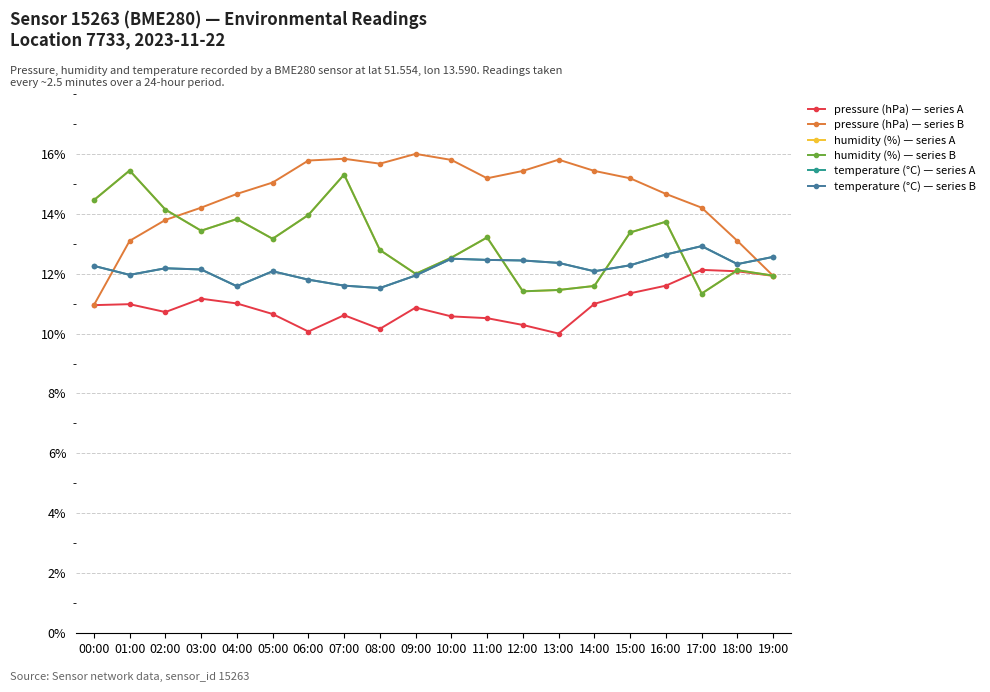

Does the chart have visible grid lines?

Yes